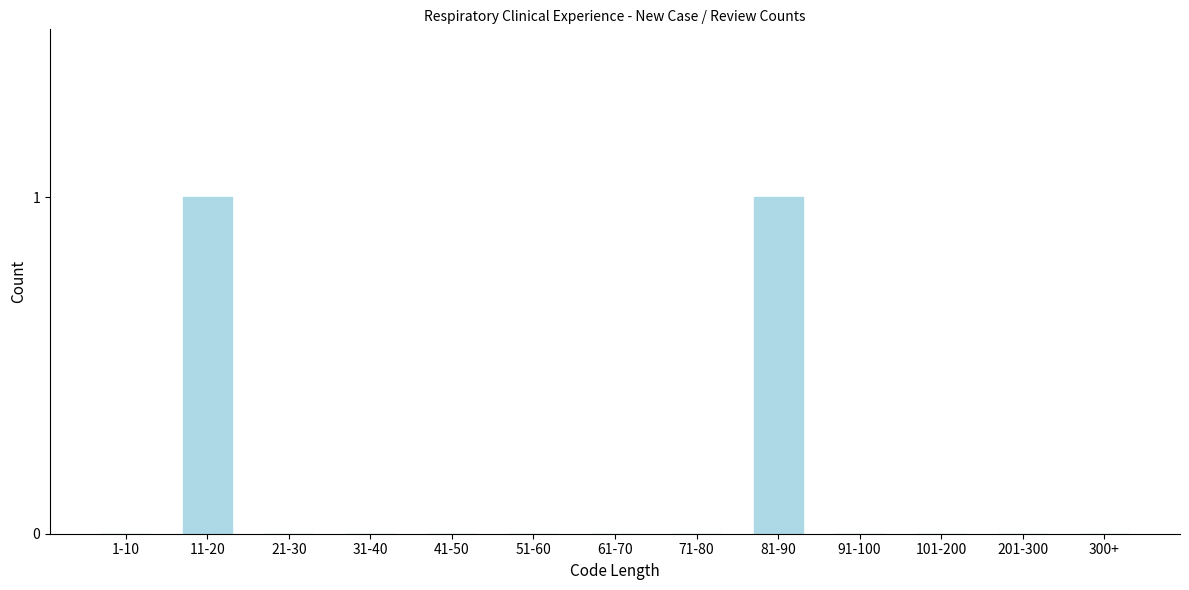

Reading right to left, what are all the values shown in this chart?

300+=0	201-300=0	101-200=0	91-100=0	81-90=1	71-80=0	61-70=0	51-60=0	41-50=0	31-40=0	21-30=0	11-20=1	1-10=0